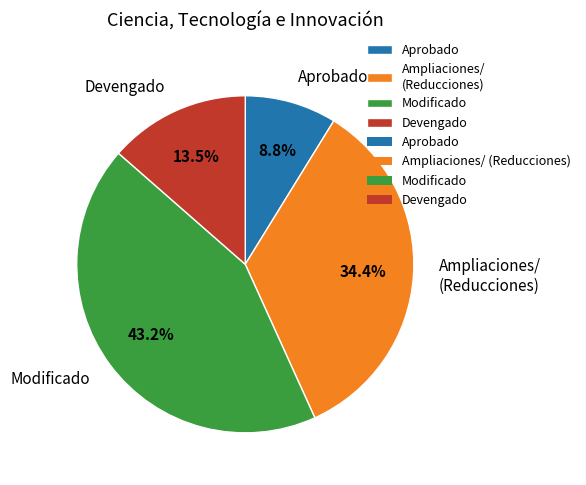

Between Ampliaciones/ (Reducciones) and Modificado, which is larger?

Modificado